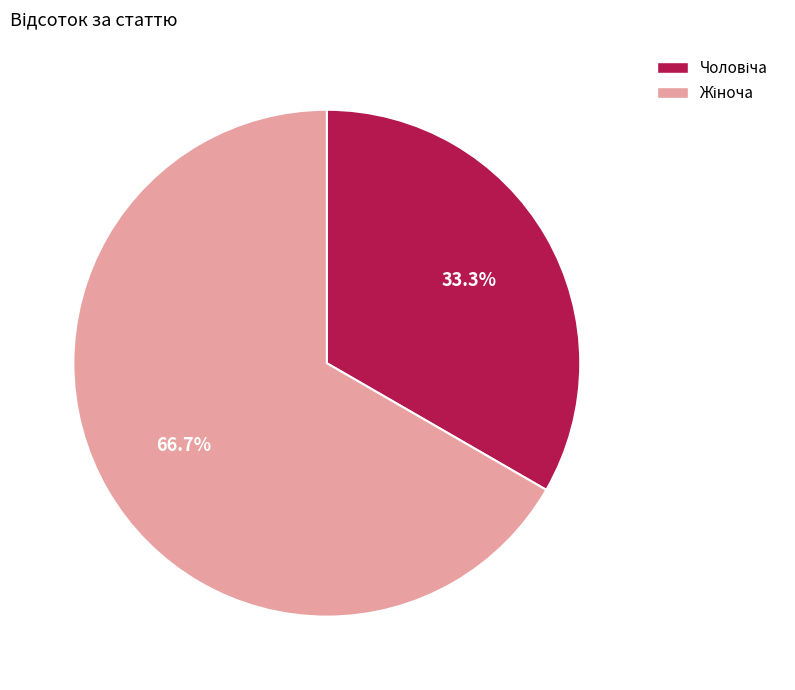

Does any single category account for the majority?

Yes